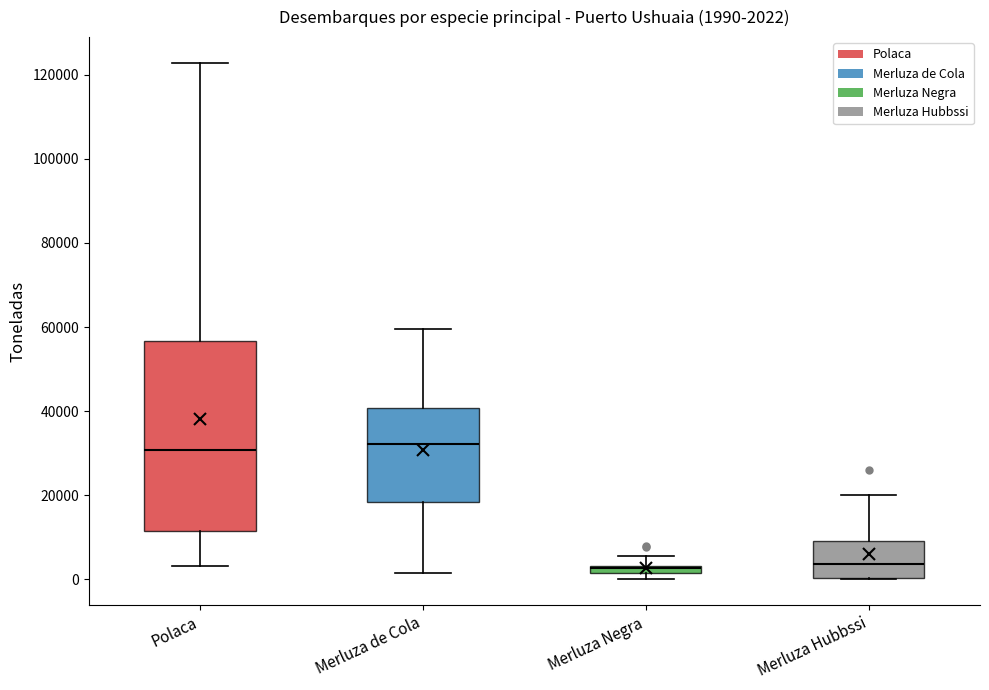

Comparing the boxes themselves (not the whiskers), which one is the tallest?

Polaca